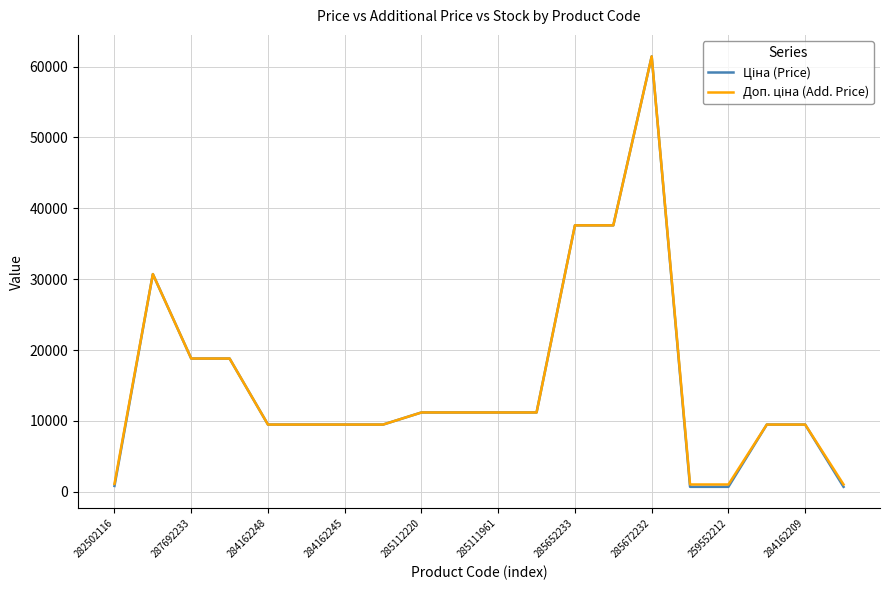

What is the maximum value shown in the chart?

61434.3